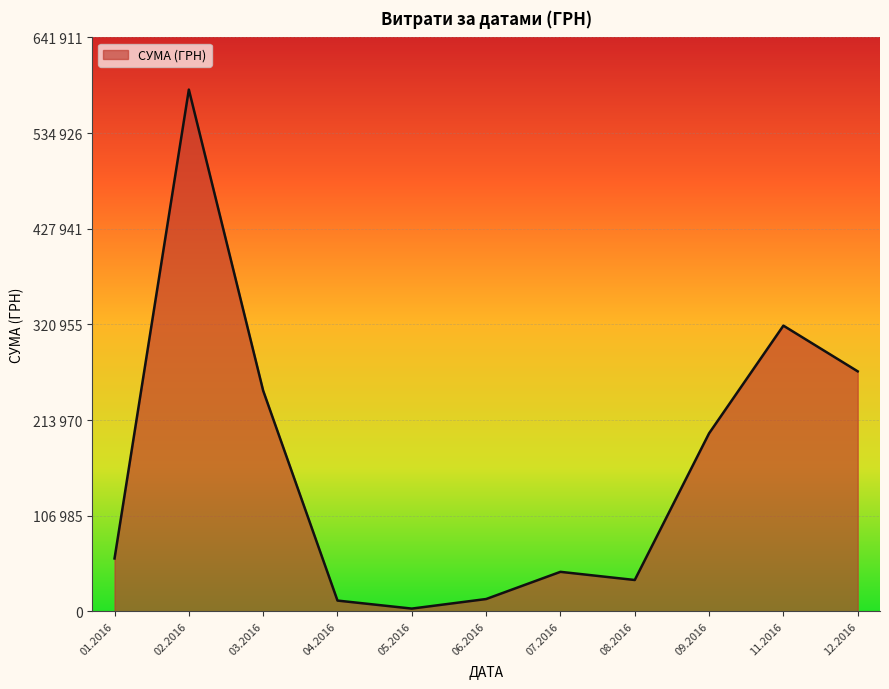

Does the chart have visible grid lines?

Yes